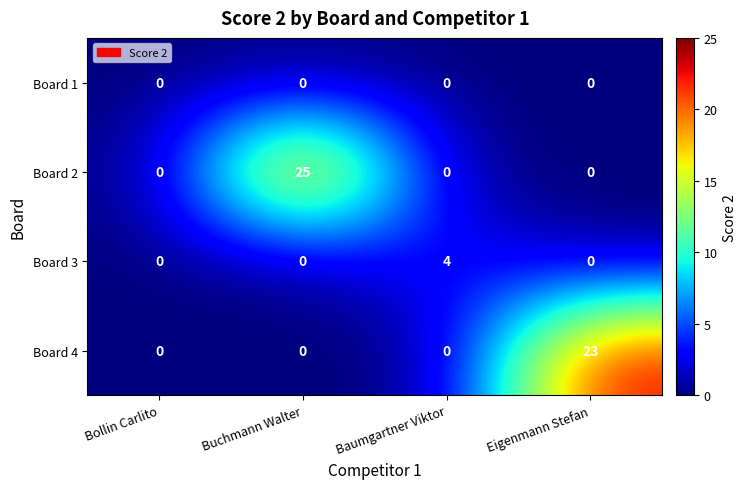

What is the total value across all series at Baumgartner Viktor?

4